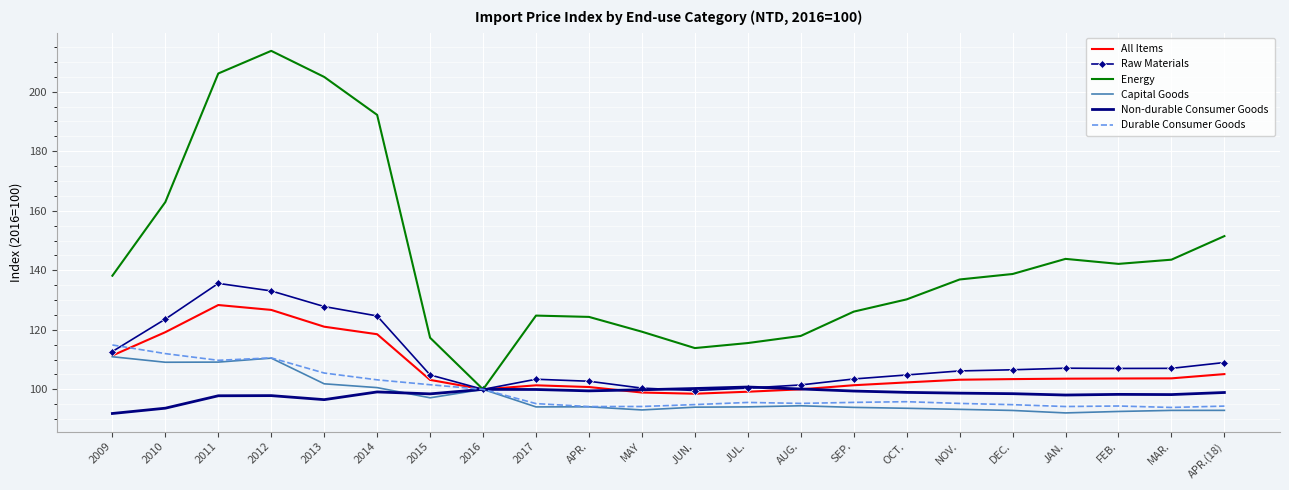

Where is the first local maximum for Capital Goods?

2012